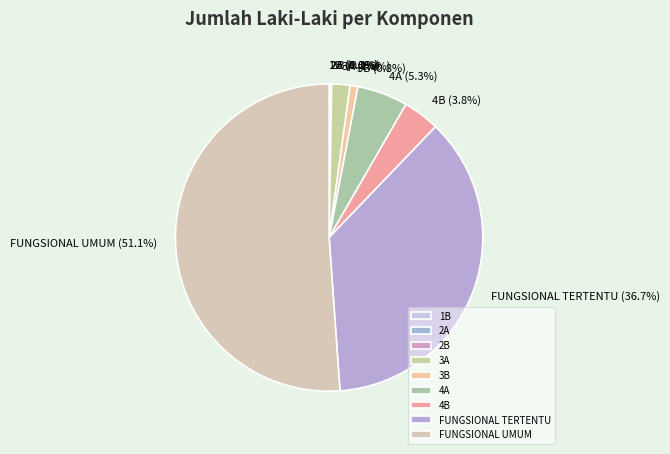

What is the largest slice in the pie chart?

FUNGSIONAL UMUM